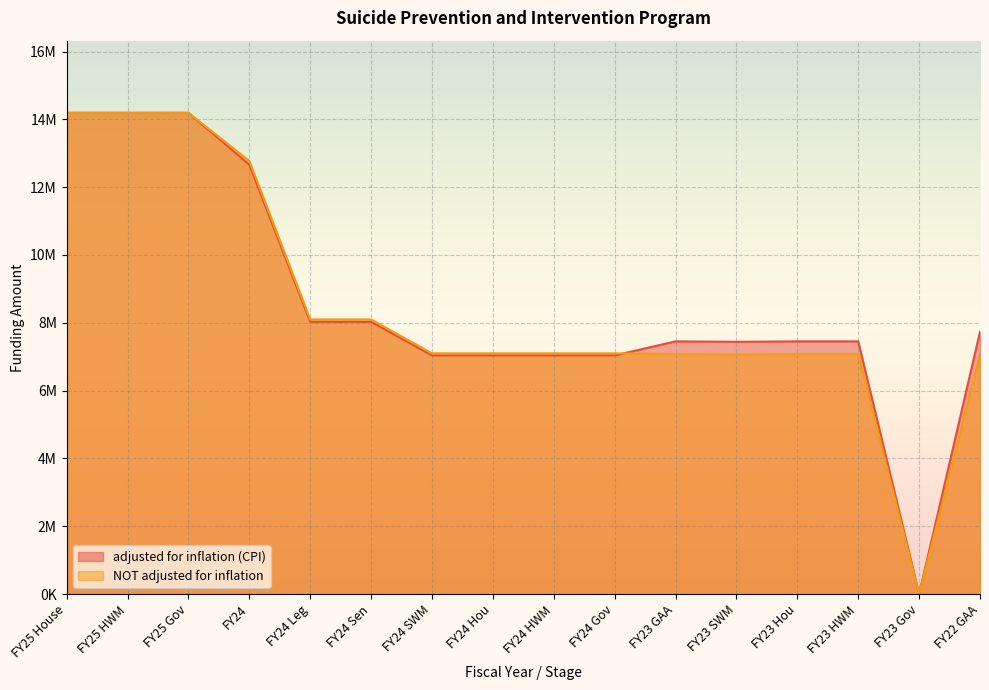

In NOT adjusted for inflation, how many points are lower than both neighbors (excluding endpoints)?

2